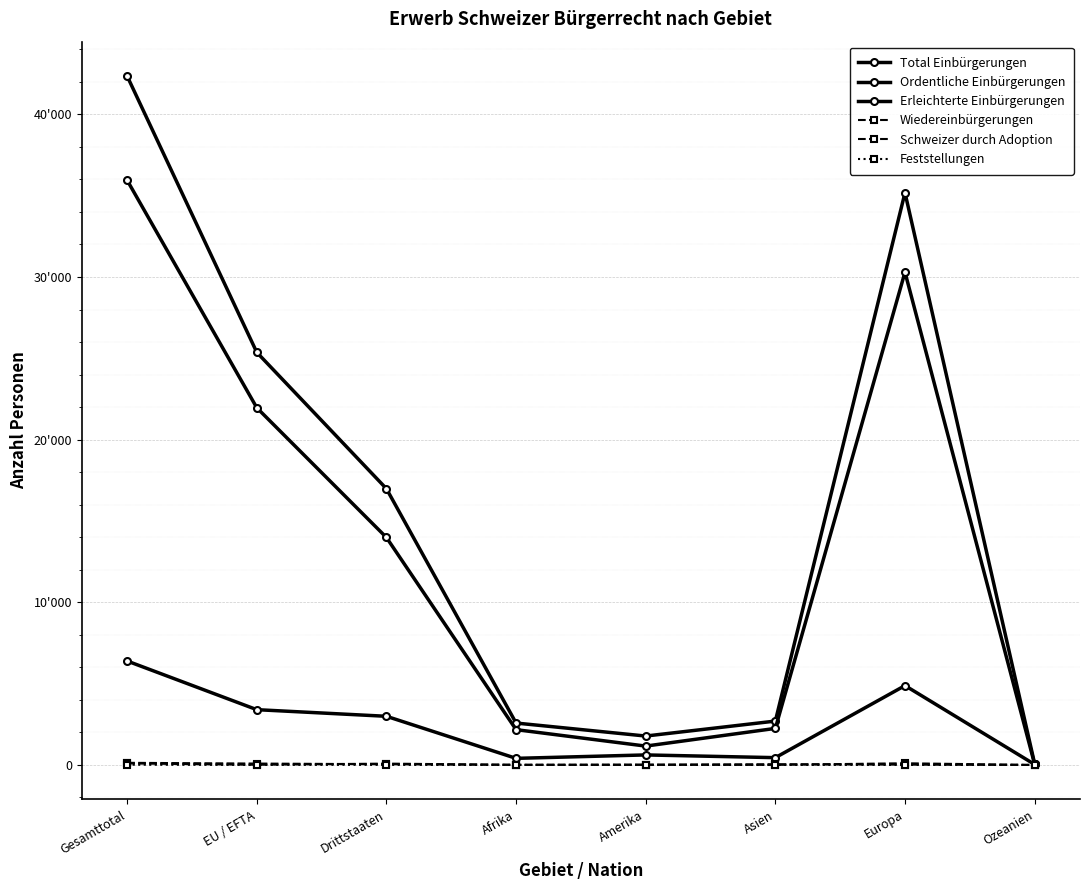

Does the chart display data point markers on the line(s)?

Yes